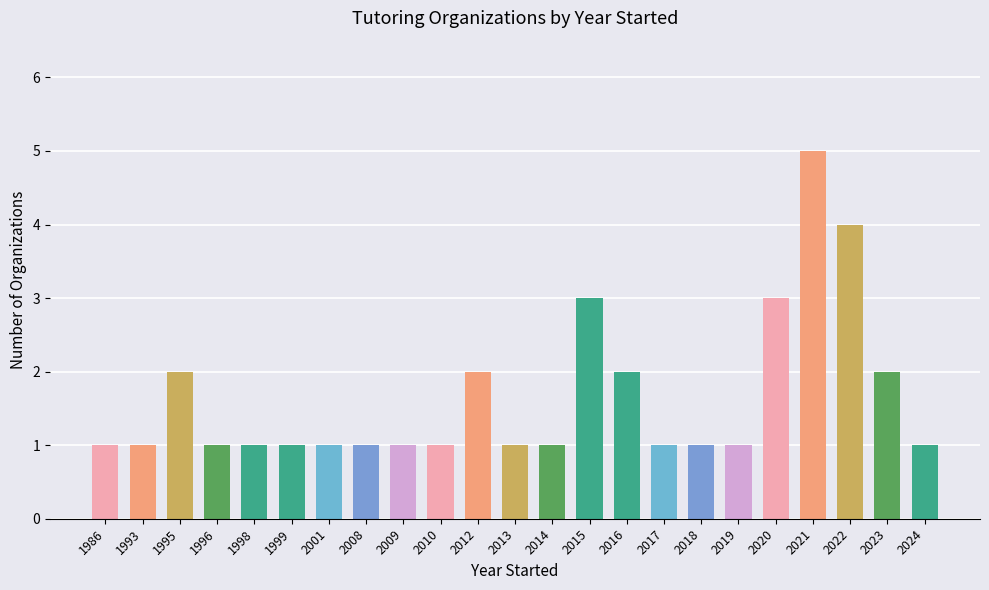

How many categories are shown in the chart?

23